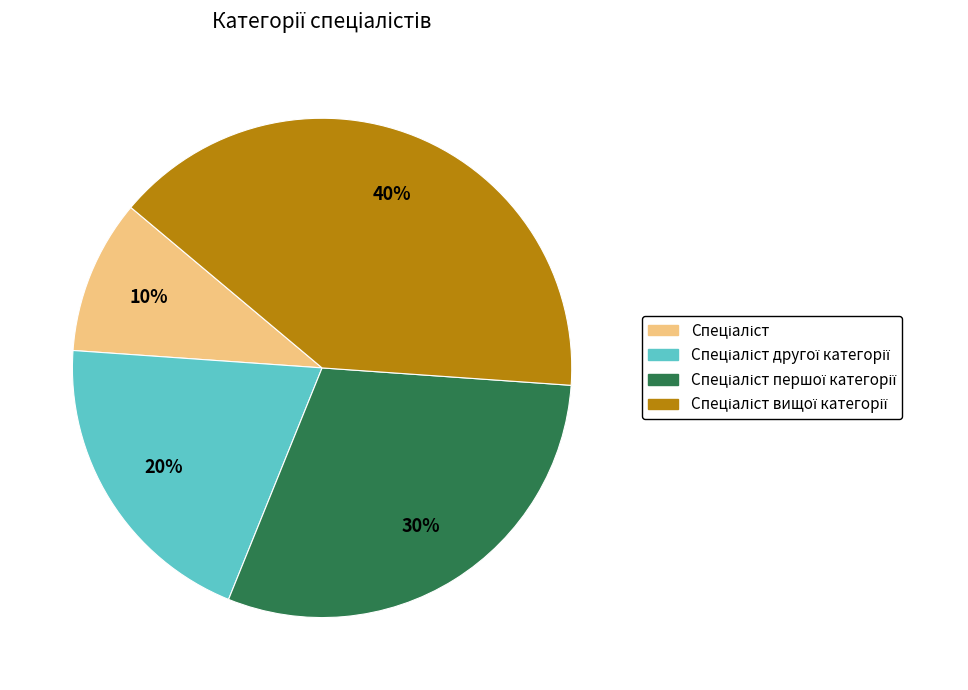

Does any single category account for the majority?

No